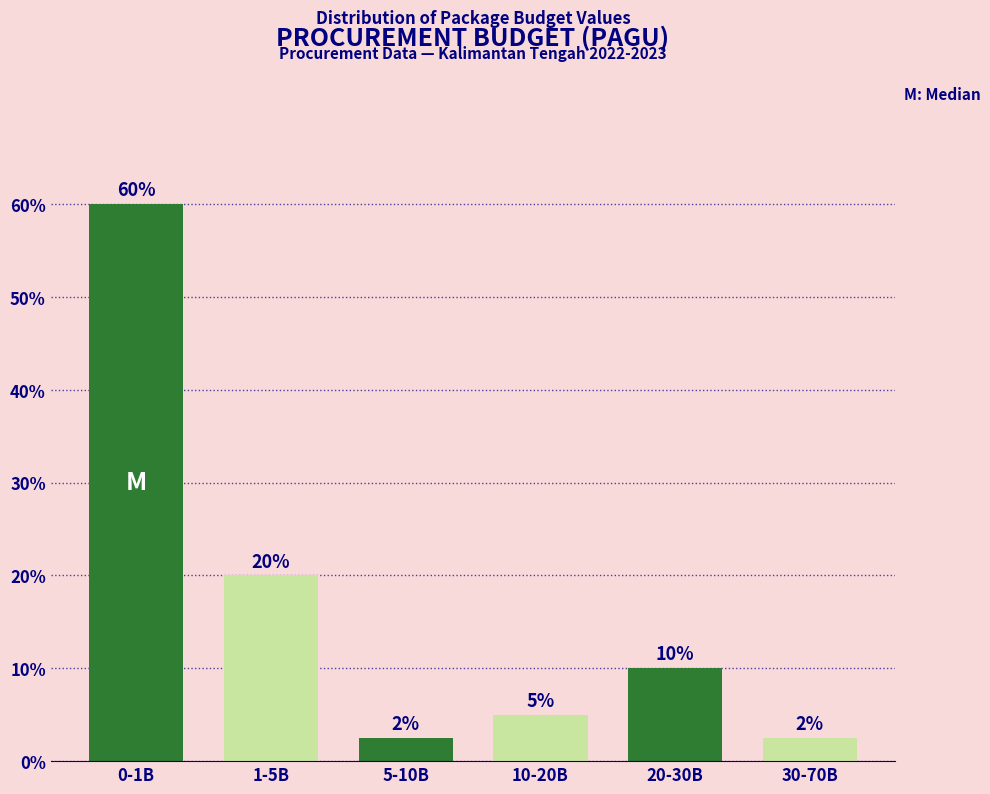

What is the approximate value at 30-70B?

2.5